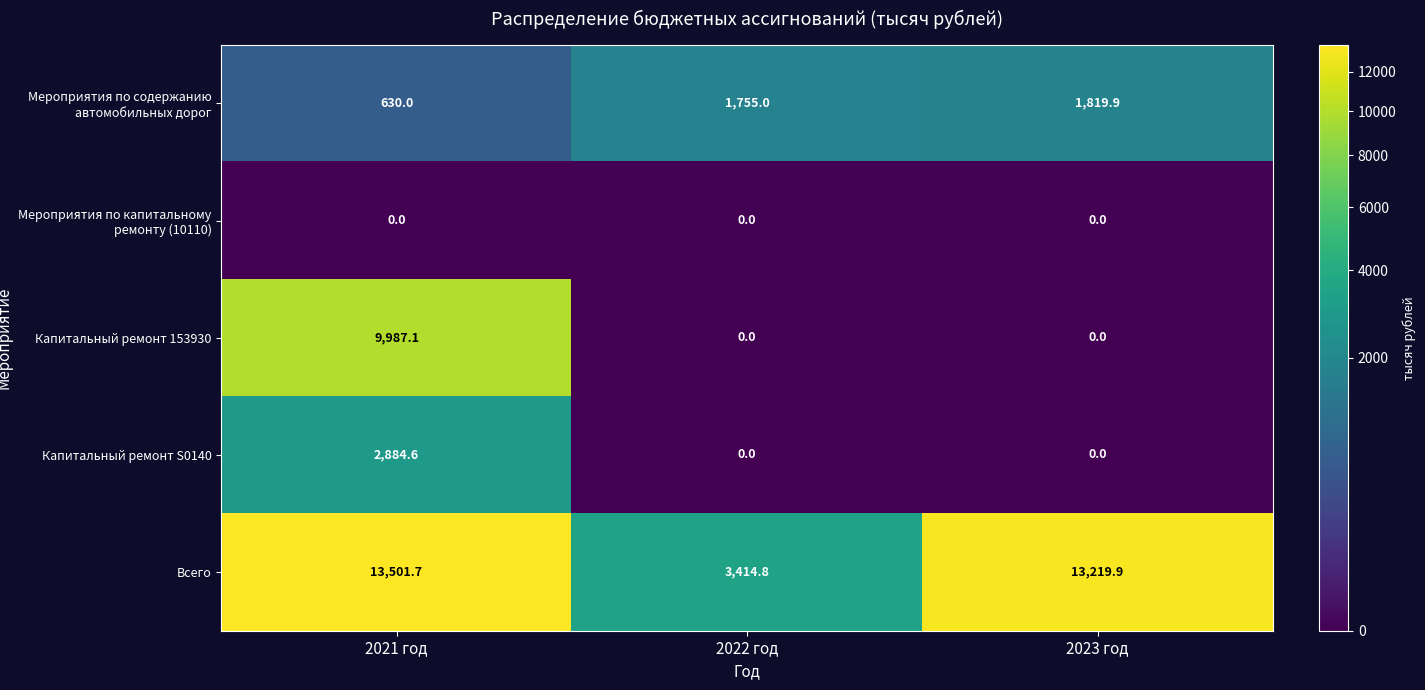

Count the number of categories in the chart.

3